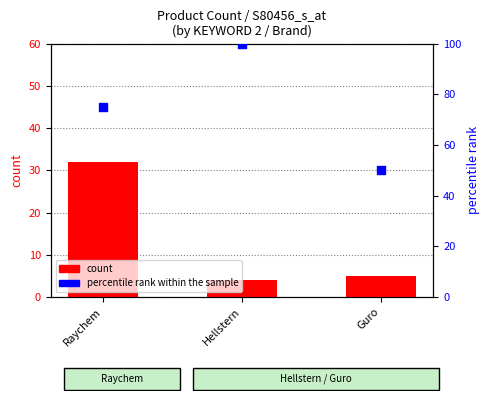

Which series has the largest total across all categories?

percentile rank within the sample